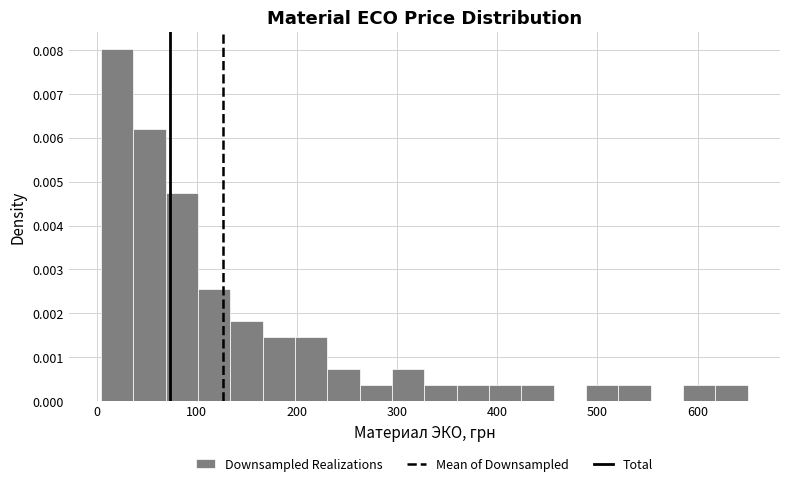

Read against the x-axis, roughly where is the centre of the tallest bar?

20